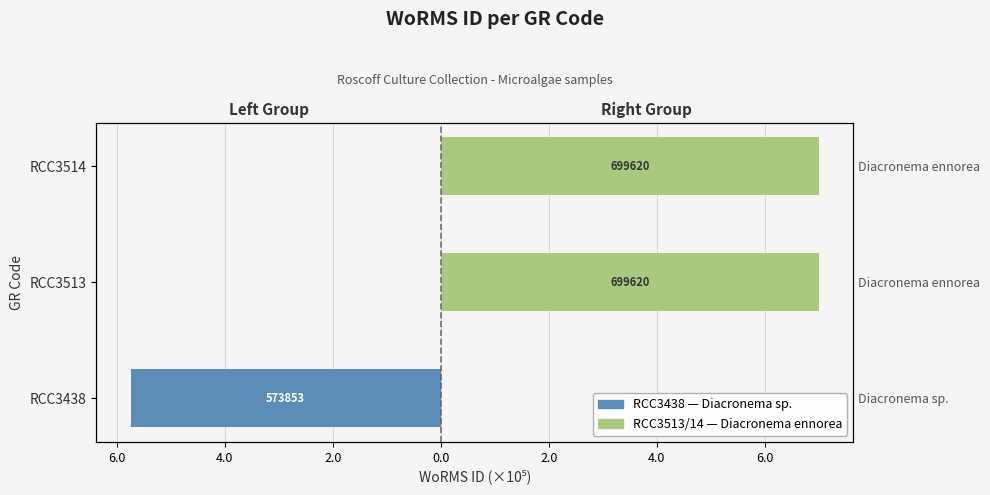

How many bars are there in total?

6